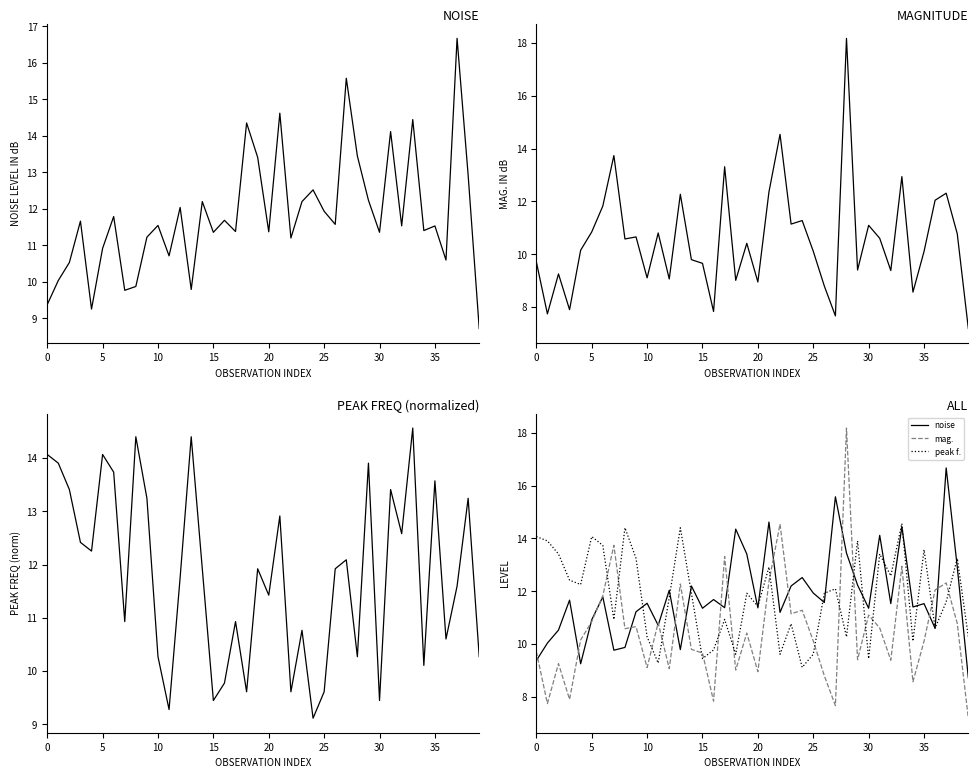

Is it true that mag. equals 10.7 at 9?

True